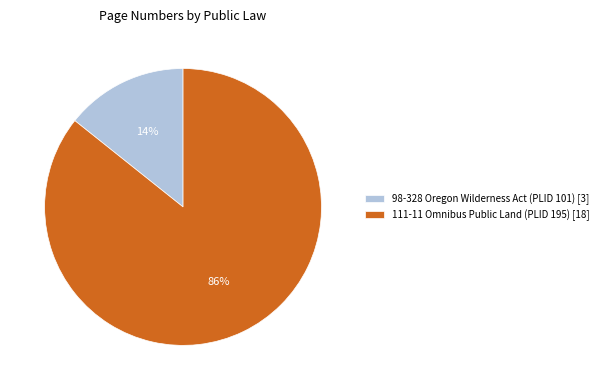

What is the smallest slice in the pie chart?

98-328 Oregon Wilderness Act (PLID 101)